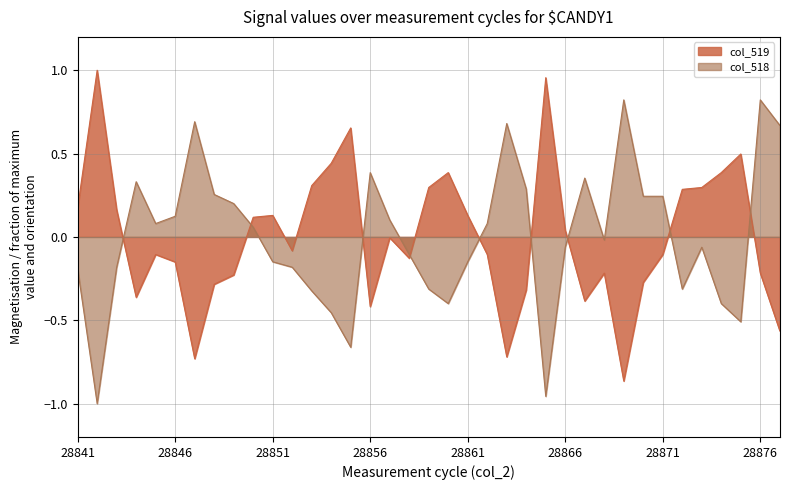

Which category has the highest value in the col_518 series?

28869